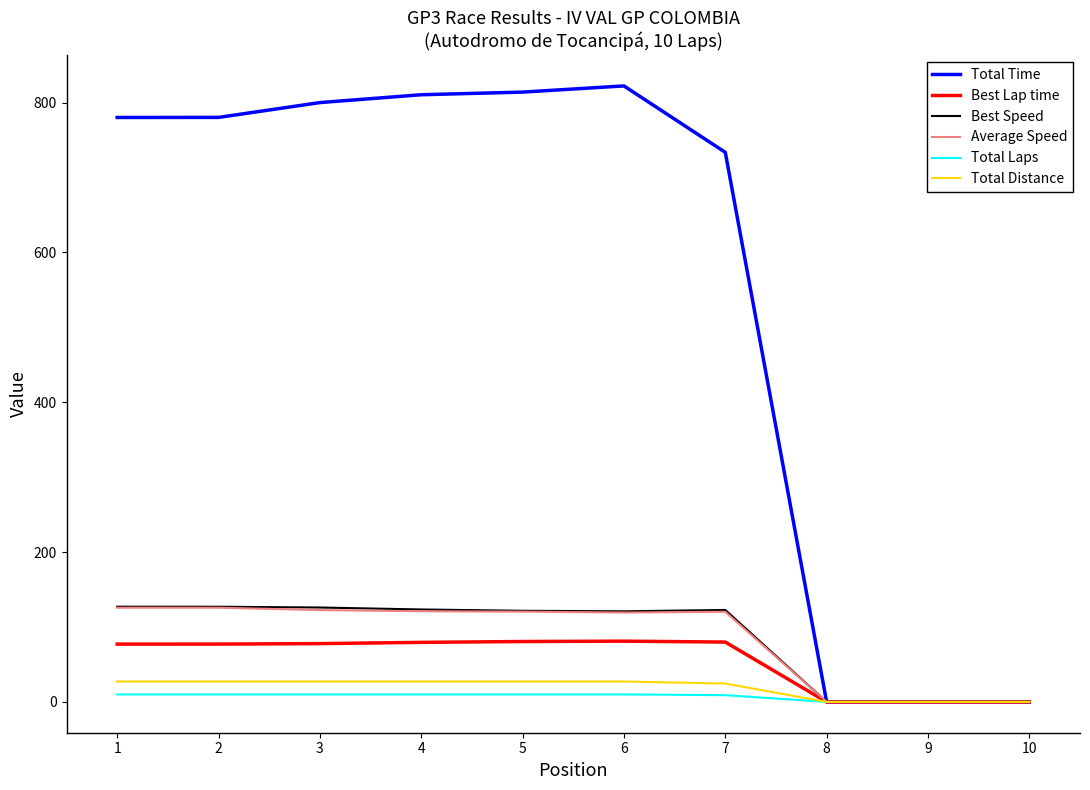

How many lines are shown in the chart?

6